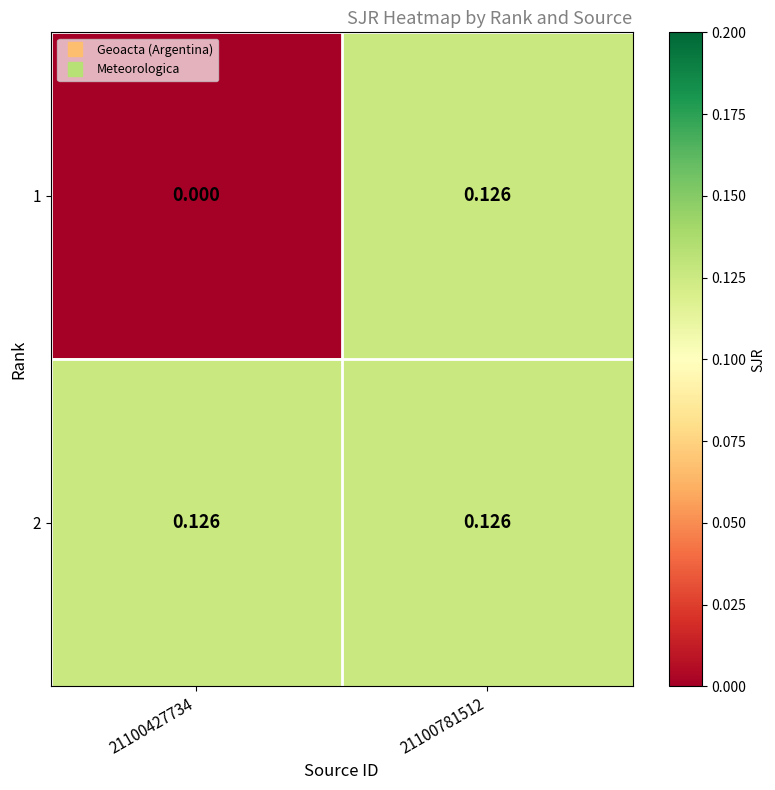

Rank the series at 21100427734 from highest to lowest value.

2, 1